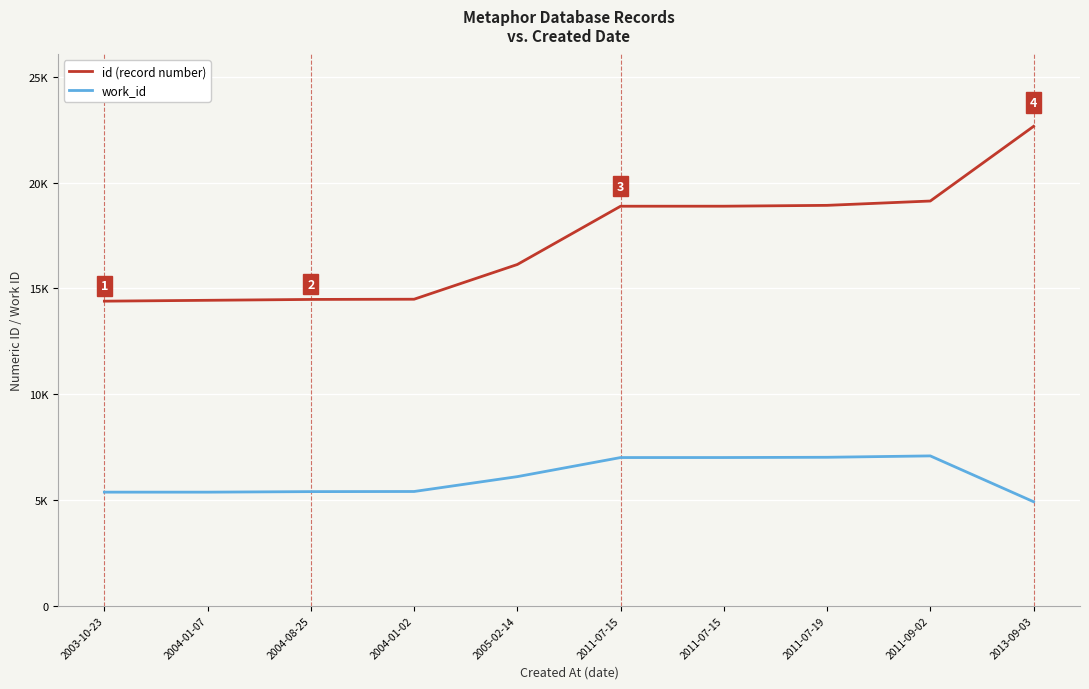

What are all the series names shown in the legend?

id (record number), work_id